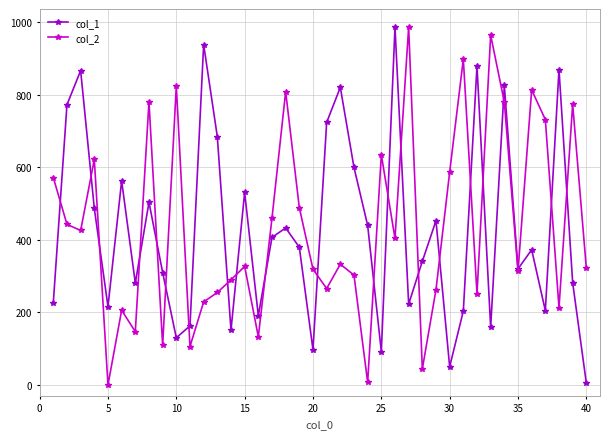

What is the maximum value shown in the chart?

987